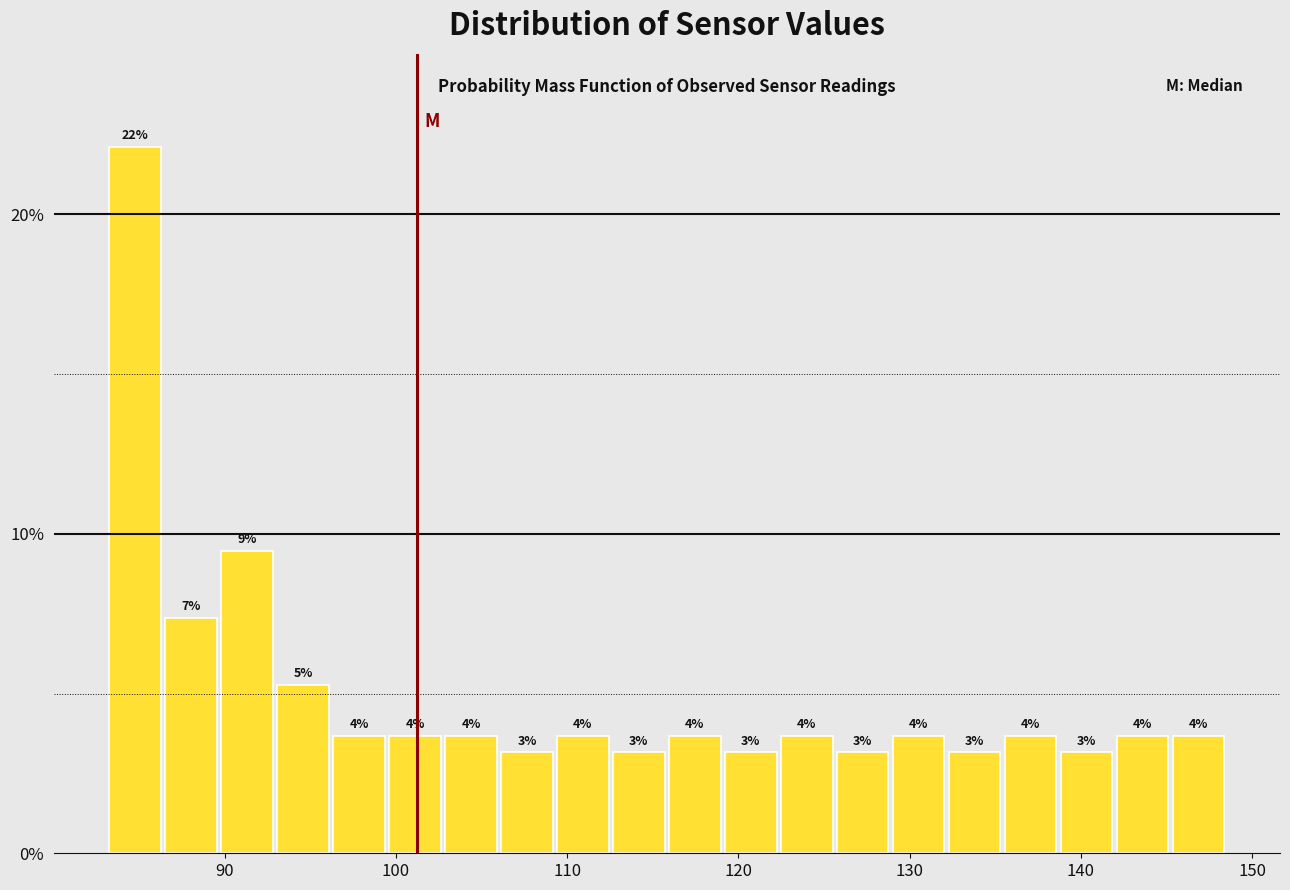

Around what value on the x-axis is the tallest bar? Give the approximate position of its centre, as read against the axis.

85